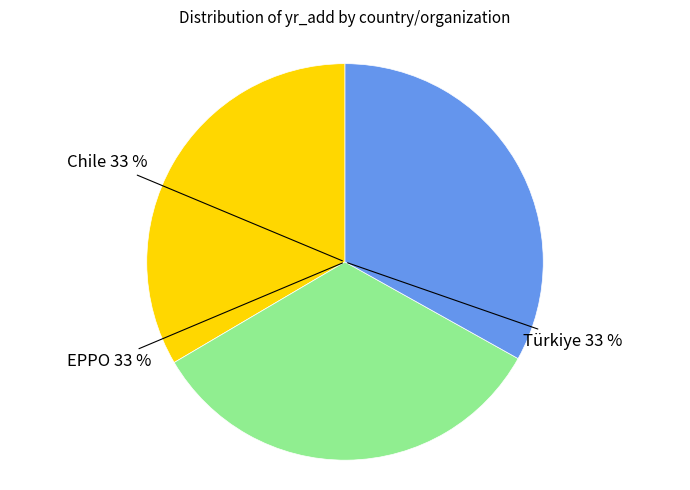

How many slices are in this pie chart?

3